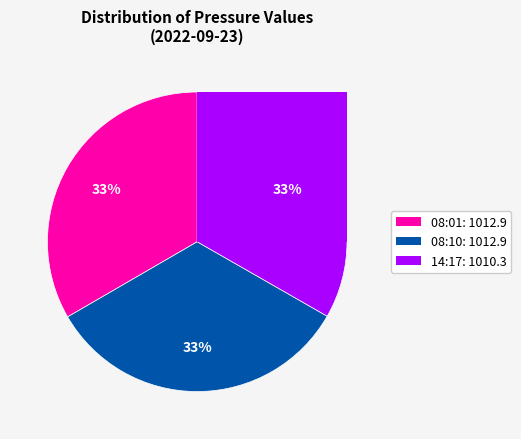

How many slices are in this pie chart?

3